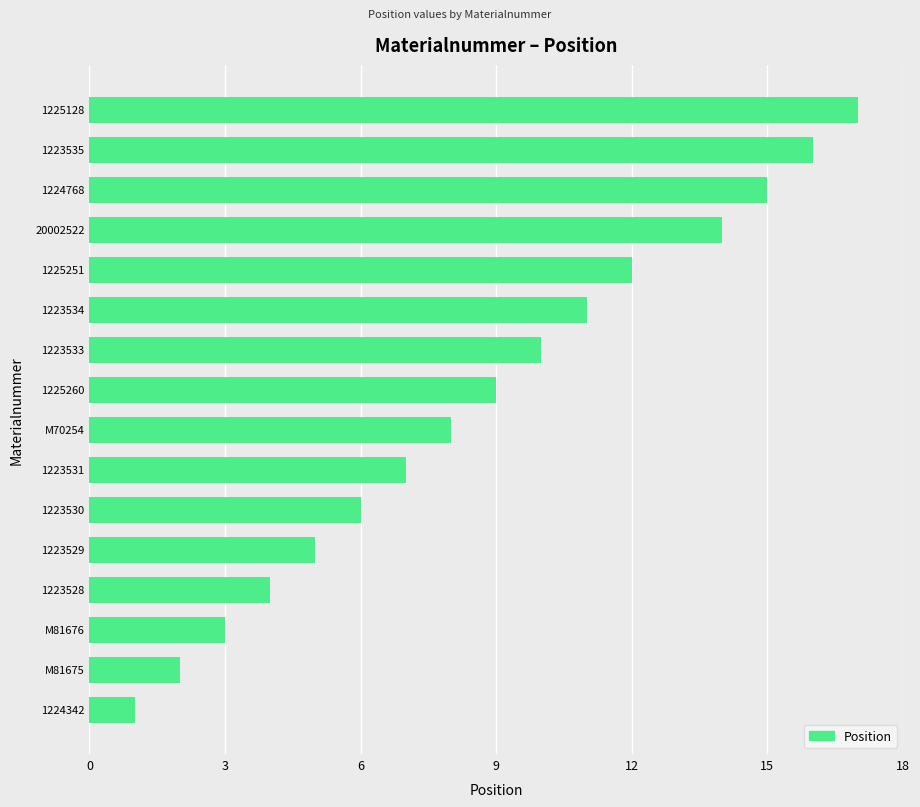

Which category has the highest value across all series?

1225128